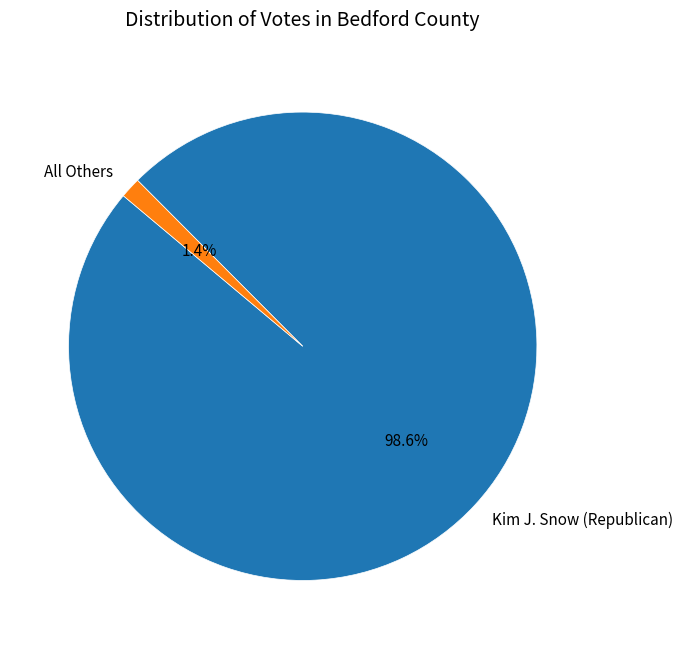

How many segments does this pie chart have?

2